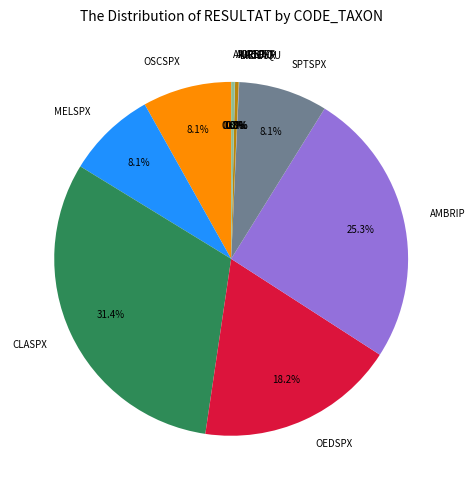

Do SPTSPX and OEDSPX together represent more than half of the pie?

No